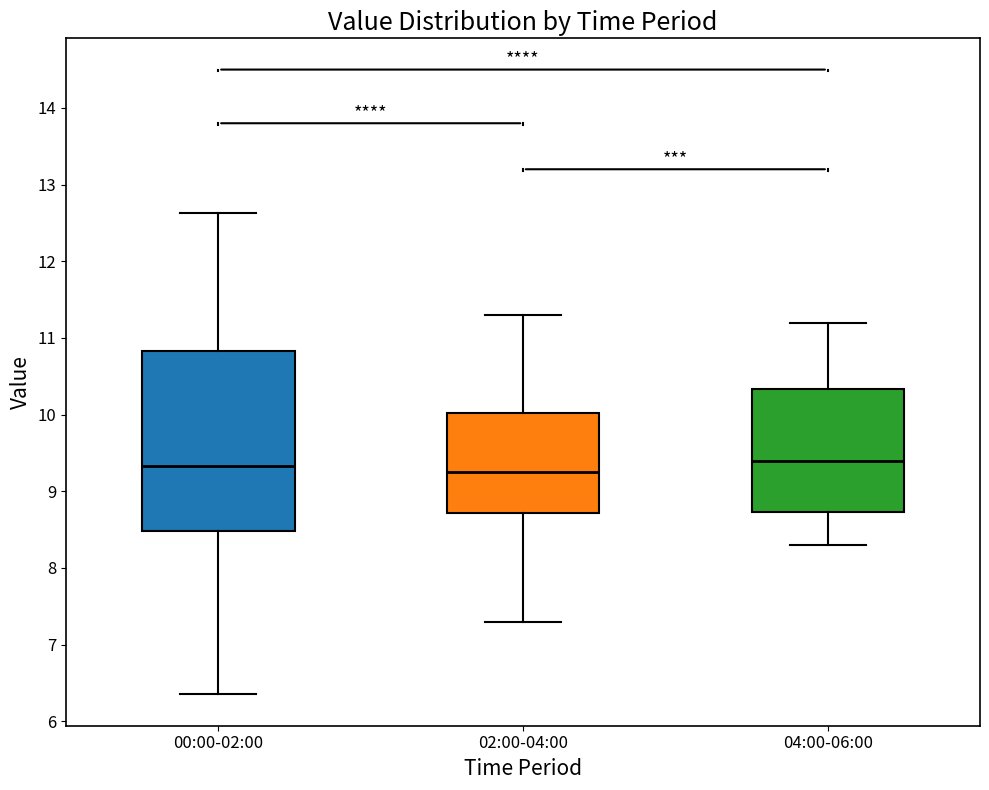

Where does the median line of the box for 04:00-06:00 sit on the y-axis? The values are not printed on the chart, so give them approximately, as read against the axis.

9.4